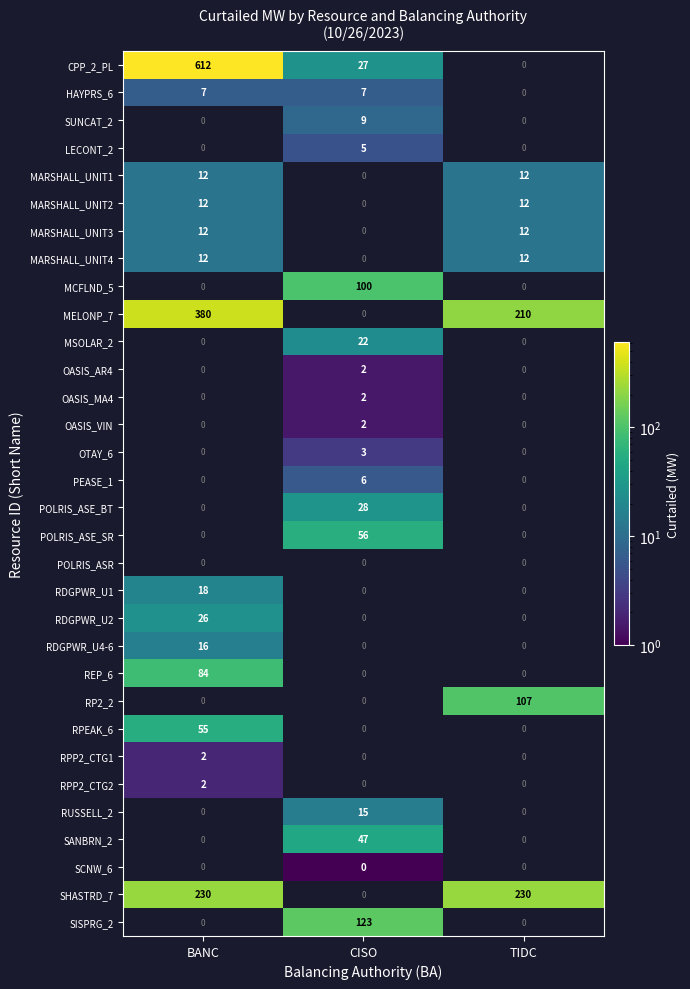

The value of MARSHALL_UNIT2 at BANC is 12. True or false?

True